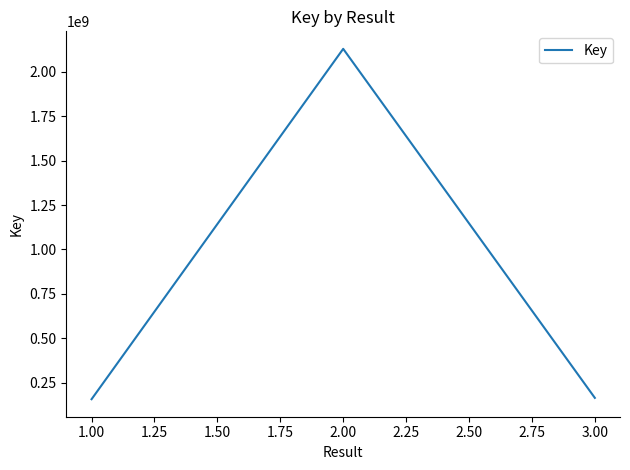

At which label does the data first exceed 163736274?

2.00